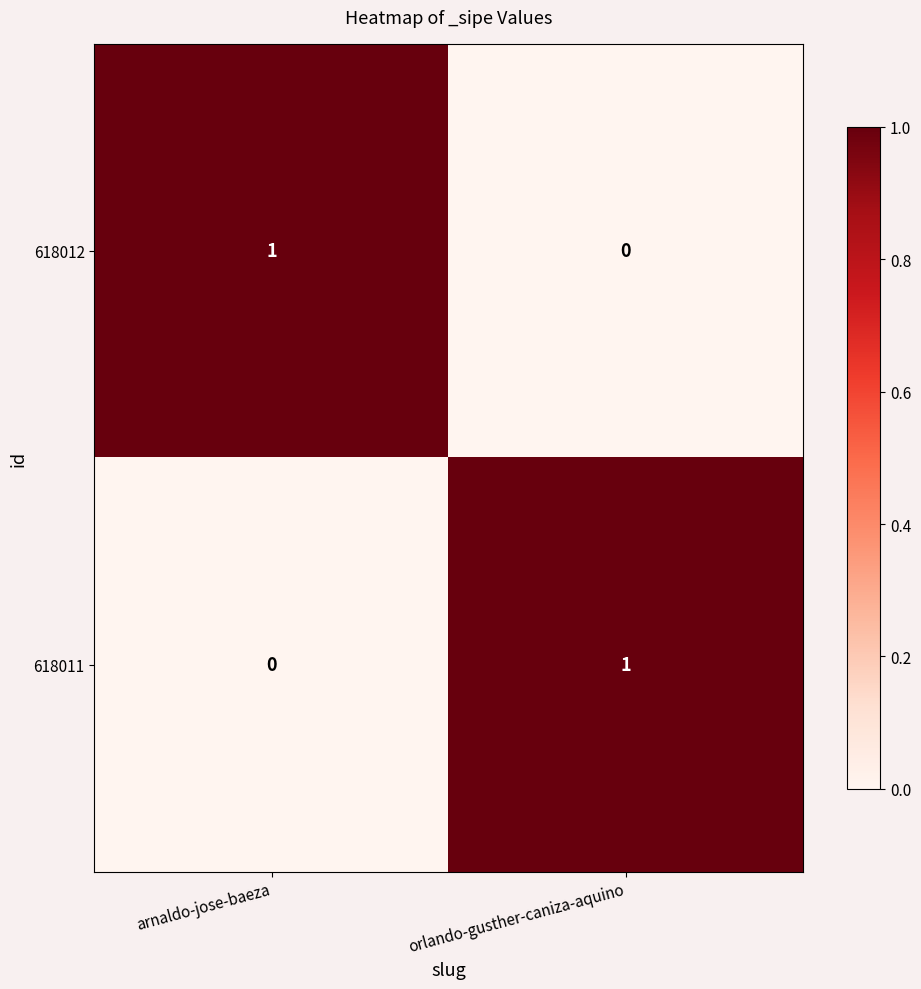

At which label is 618012 closest to 0?

orlando-gusther-caniza-aquino